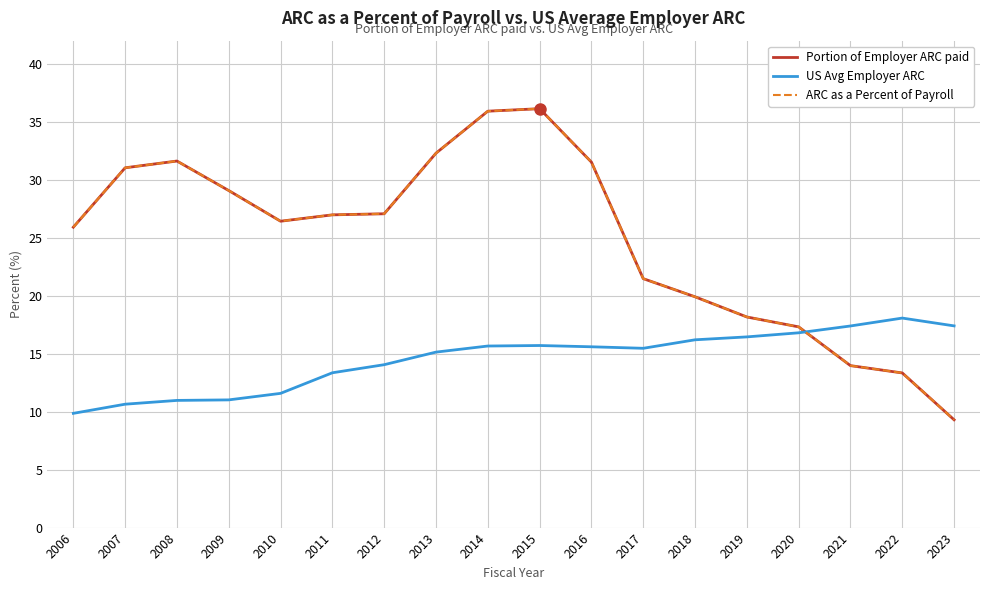

In Portion of Employer ARC paid, how many points are higher than both neighbors (excluding endpoints)?

2